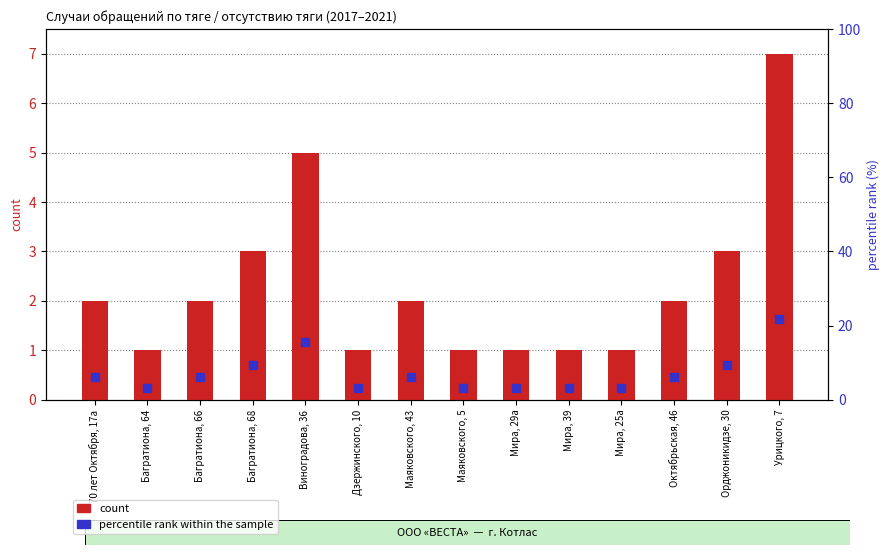

At how many categories does at least one series exceed 8?

4